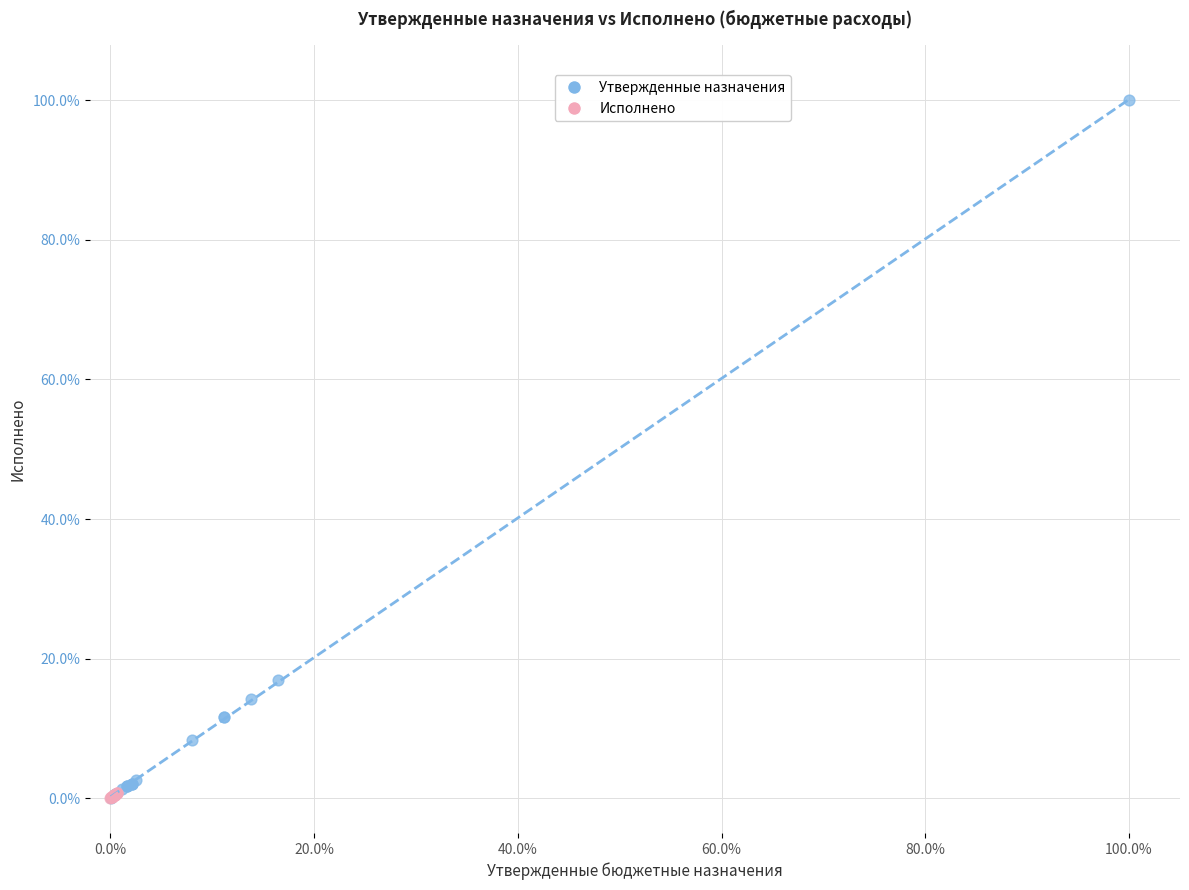

Which series reaches the maximum Y coordinate?

Утвержденные назначения